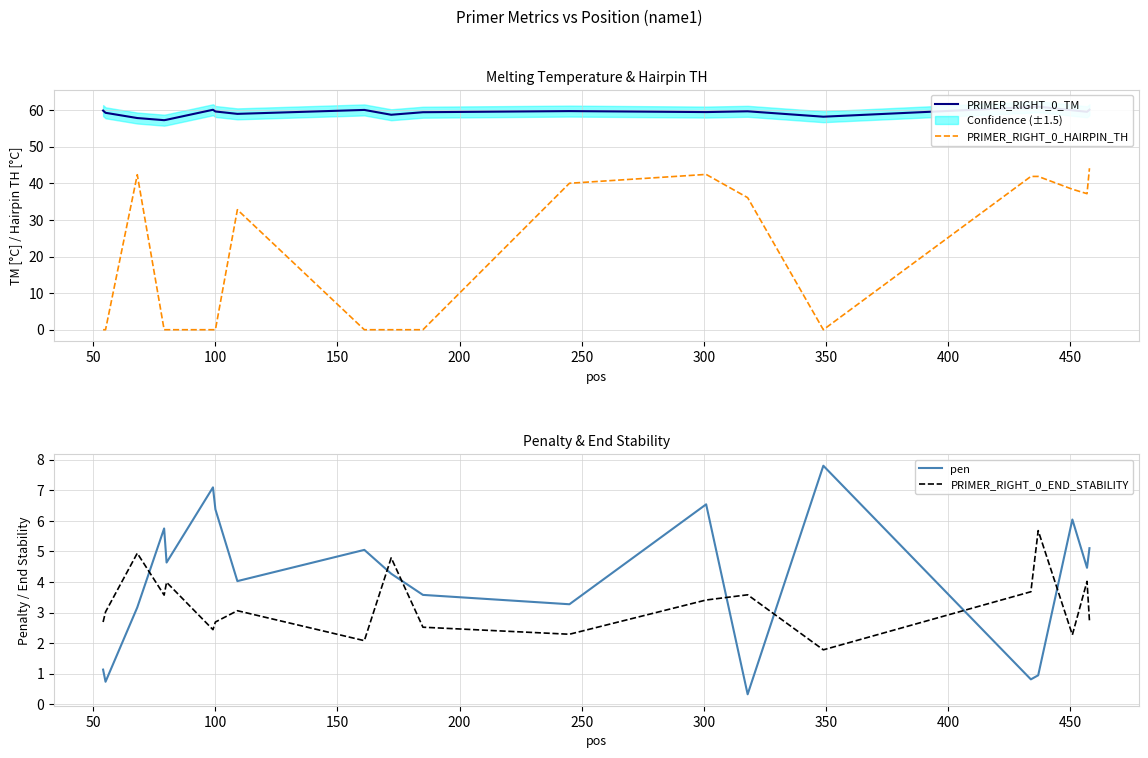

After their last crossing, which series has the higher values: PRIMER_RIGHT_0_END_STABILITY or pen?

pen